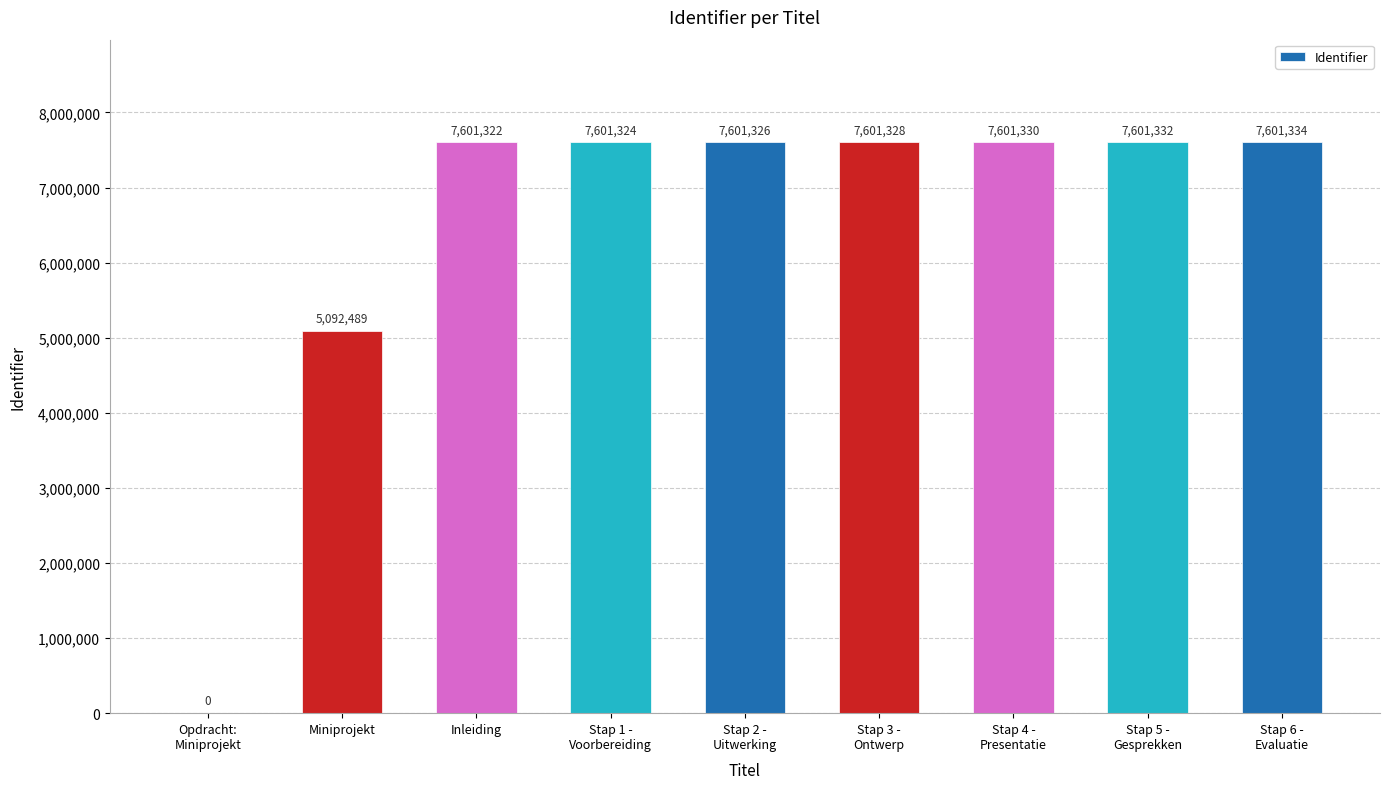

Approximately how many times larger is the value at Inleiding compared to Stap 4 -
Presentatie?

1.0